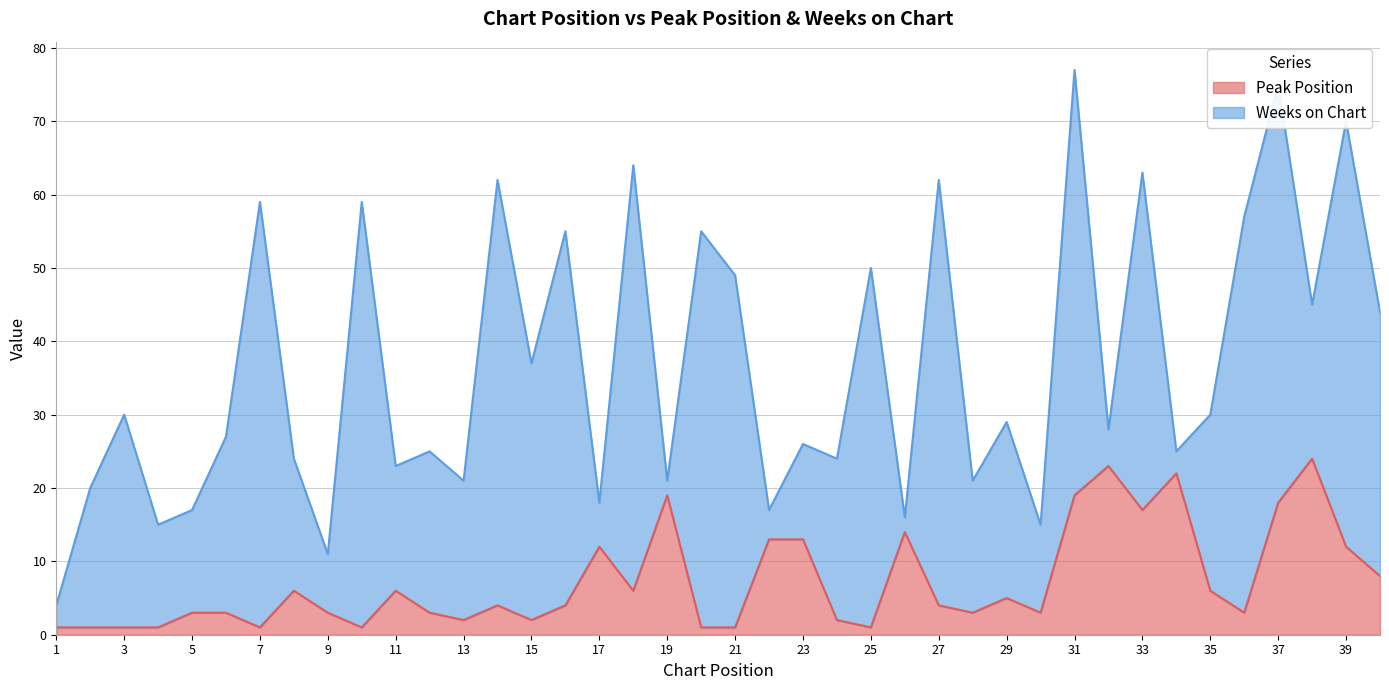

Reading left to right, extract all data points from this chart.

1	1	1	1	3	3	1	6	3	1	6	3	2	4	2	4	12	6	19	1	1	13	13	2	1	14	4	3	5	3	19	23	17	22	6	3	18	24	12	8